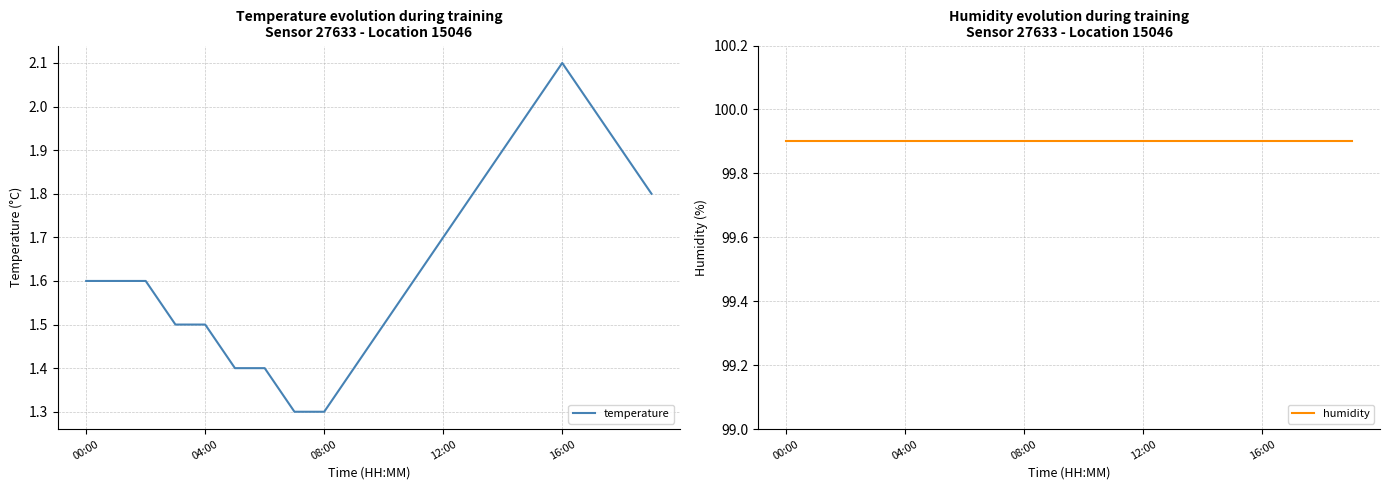

What is the sum of the temperature values at 19 and 11?

3.4